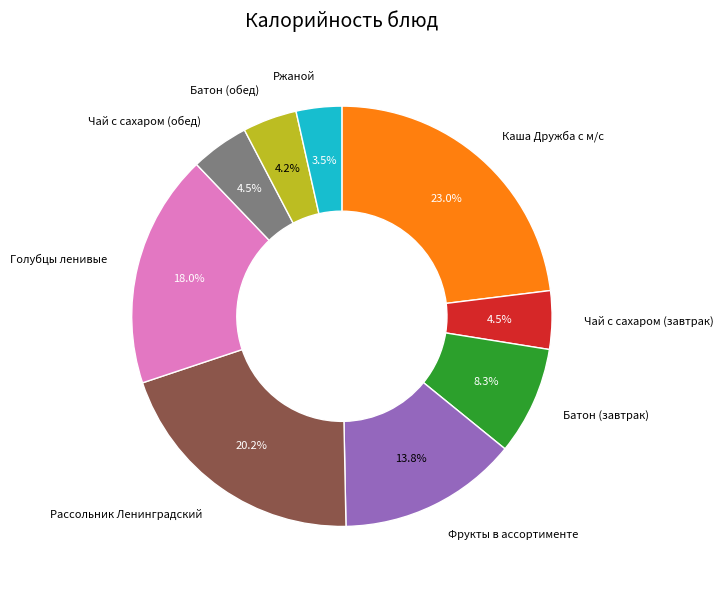

What percentage is the Батон (завтрак) slice, to the nearest percent?

8%